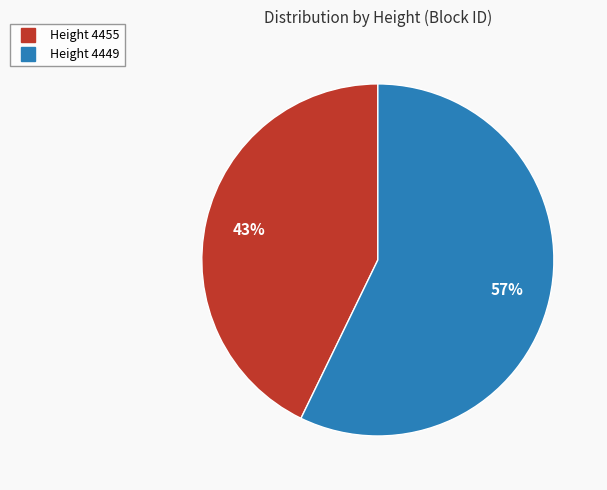

To the nearest percent, what is the difference between the largest and smallest slice percentages?

14%